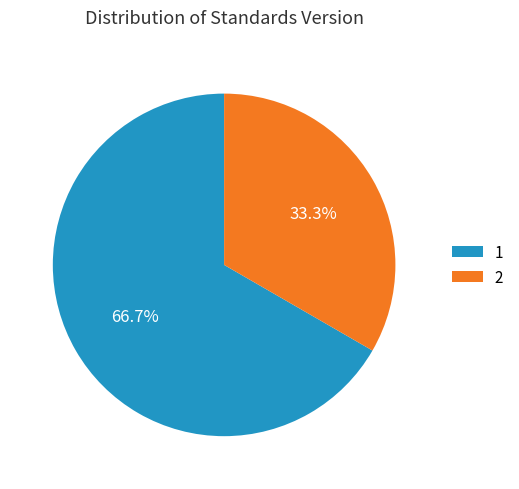

Is there any slice that represents more than half of the pie?

Yes